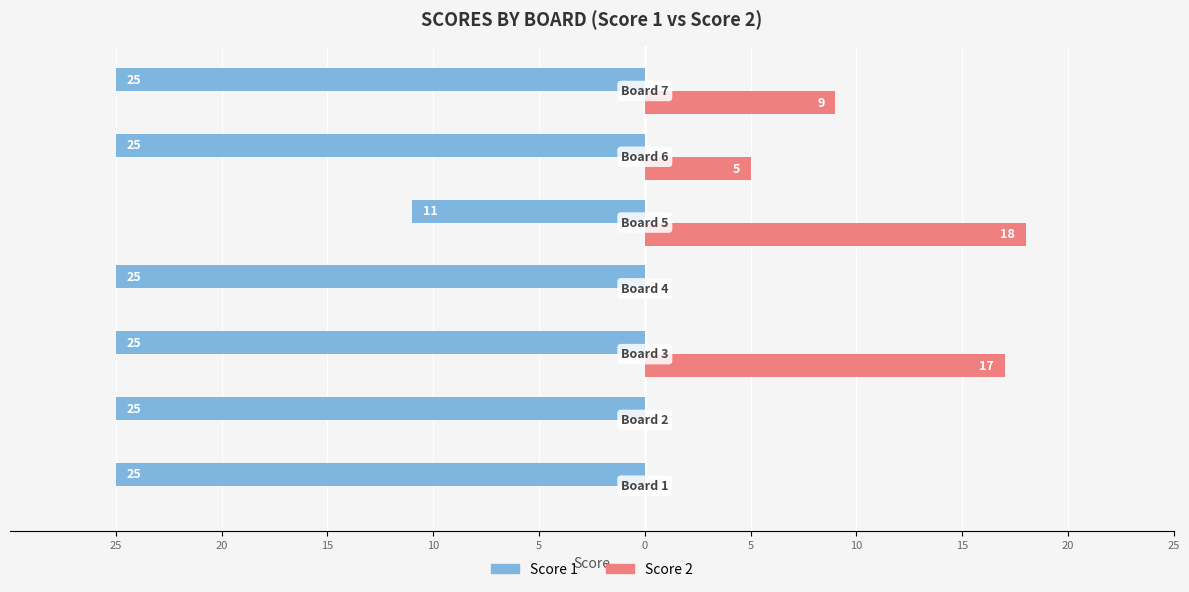

Reading left to right, what are all the values shown in this chart?

Score 1: -25	-25	-25	-25	-11	-25	-25
Score 2: 0	0	17	0	18	5	9